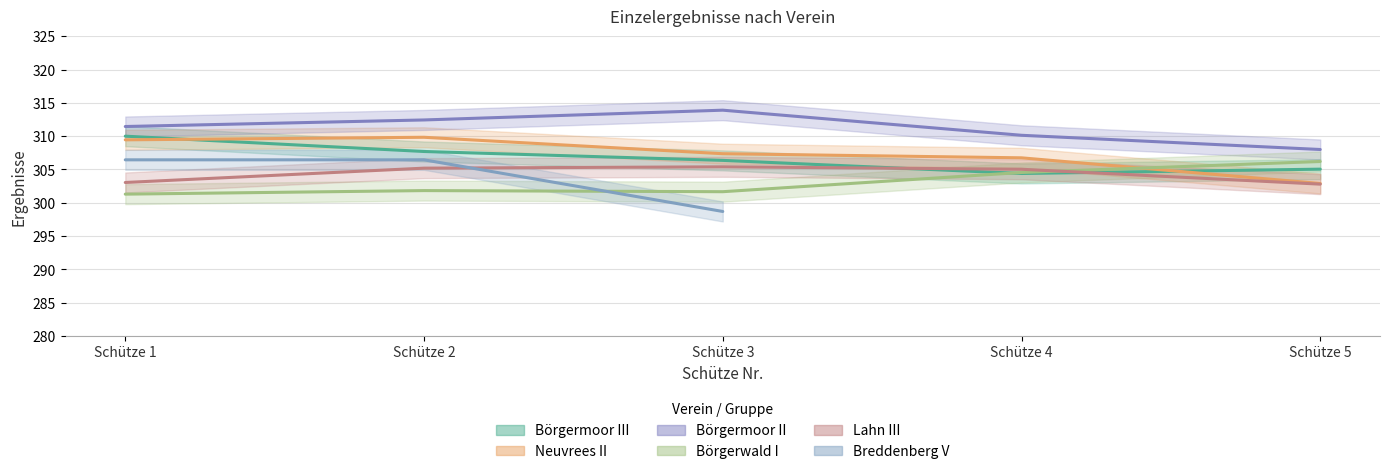

Which series has the largest total across all categories?

Börgermoor II